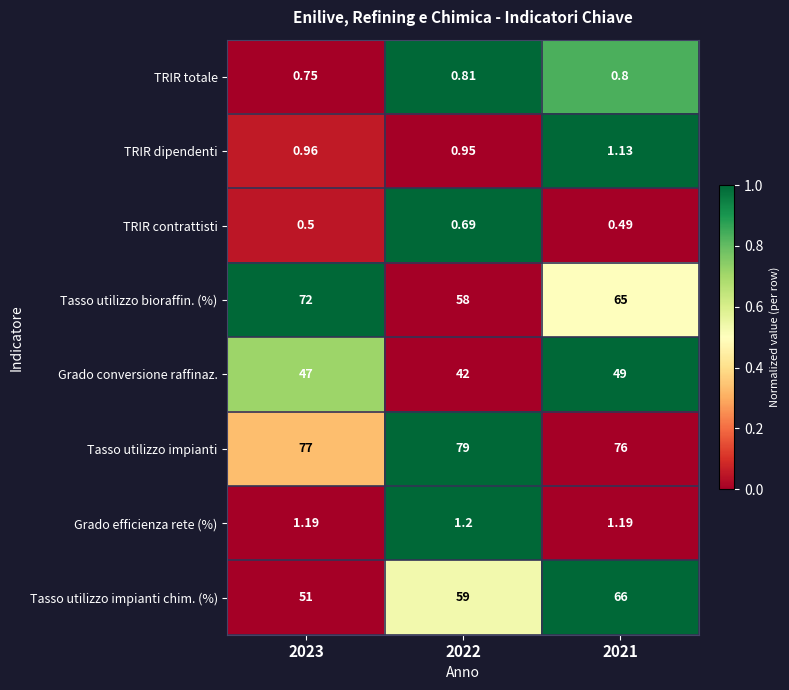

Which series changed the most between 2023 and 2022?

Tasso utilizzo bioraffin. (%)